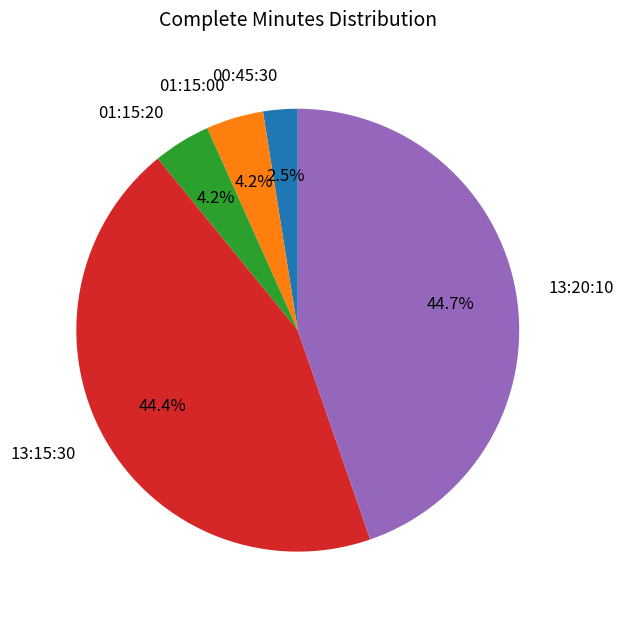

To the nearest percent, what is the difference between the 00:45:30 and 13:20:10 slice percentages?

42%